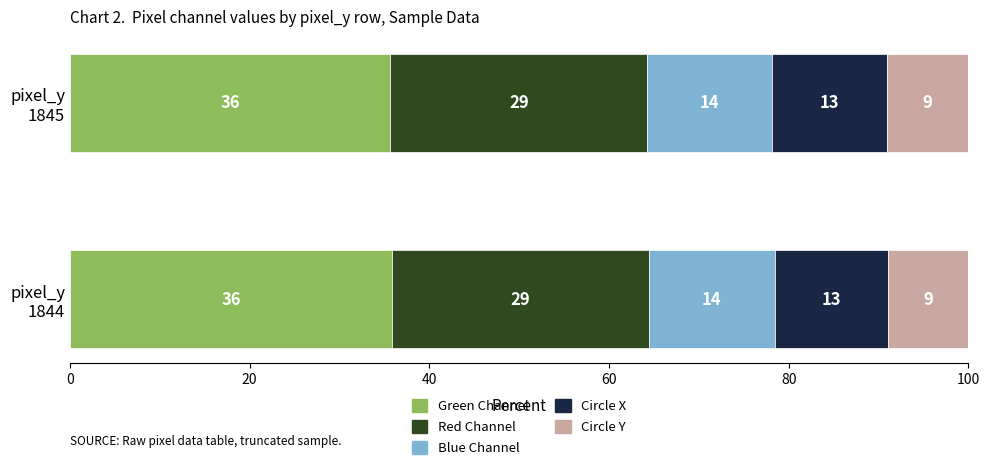

What are all the series names shown in the legend?

Green Channel, Red Channel, Blue Channel, Circle X, Circle Y